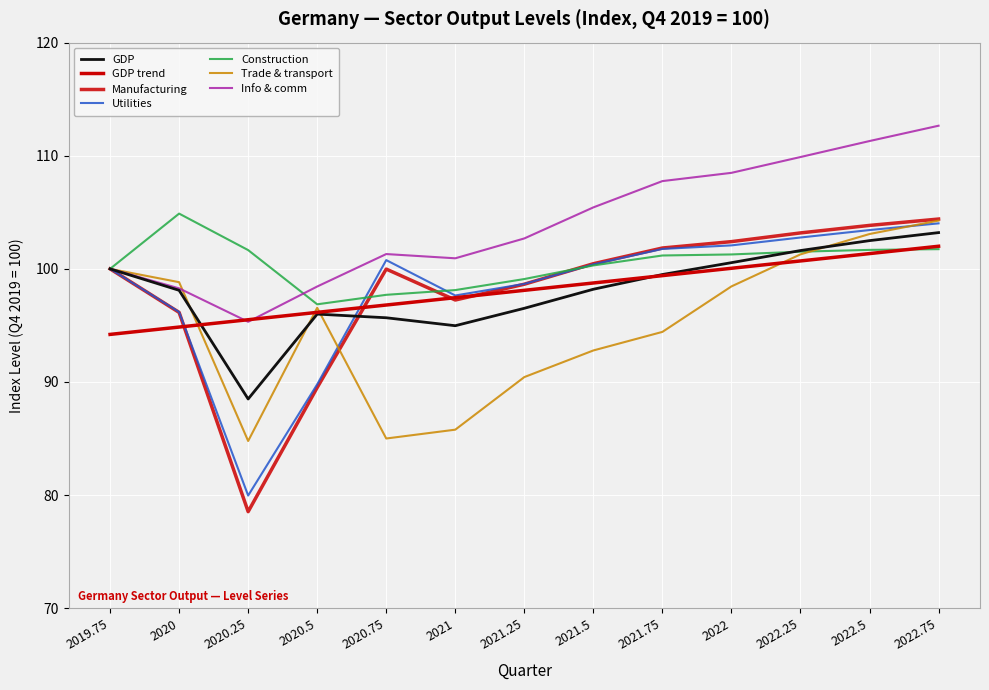

Count the number of data series in this chart.

7